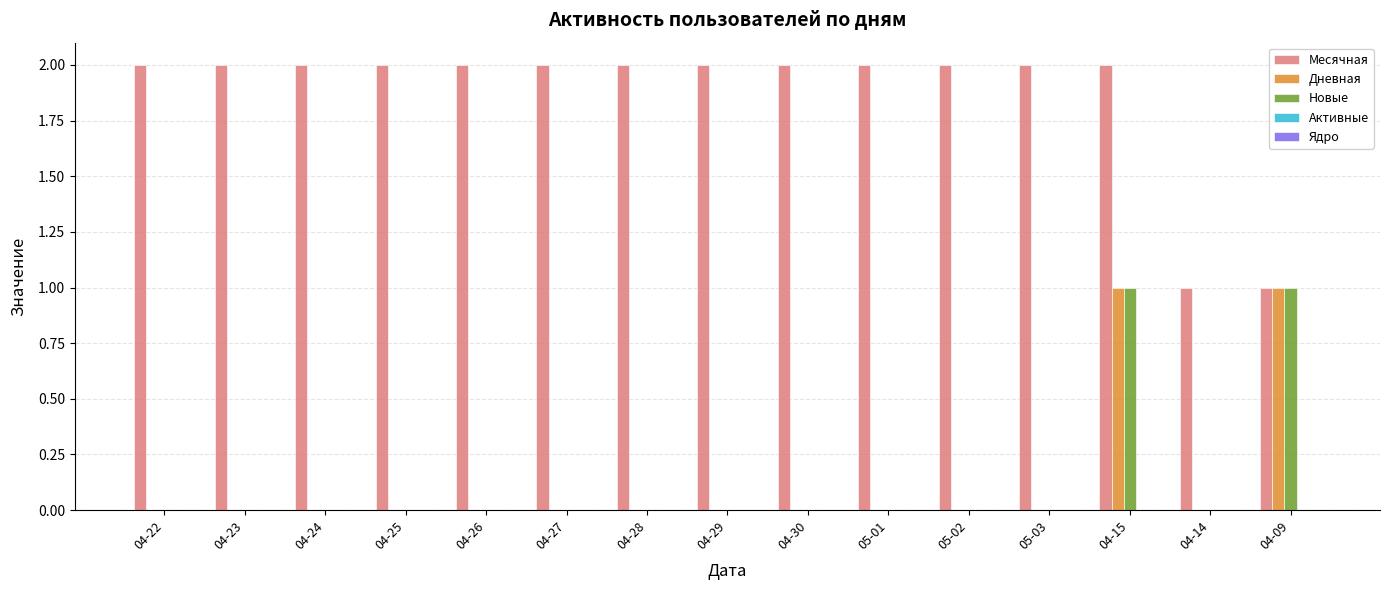

Which series has the largest total across all categories?

Месячная